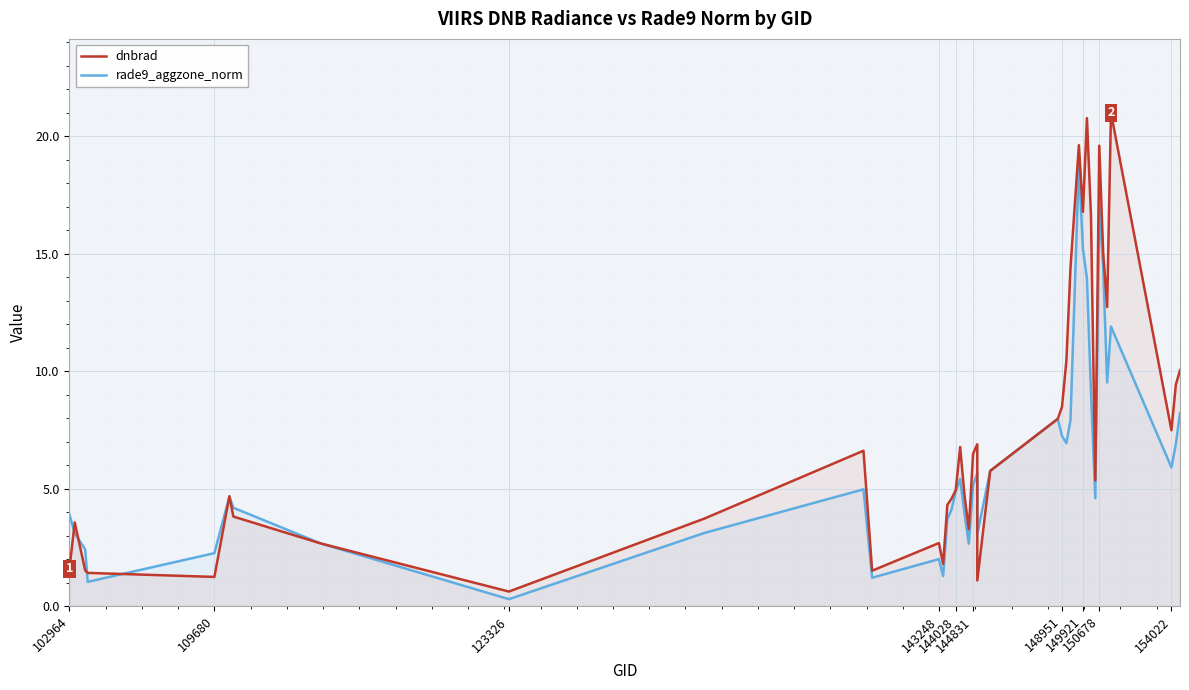

Where do rade9_aggzone_norm and dnbrad first cross each other?

102964 and 109680